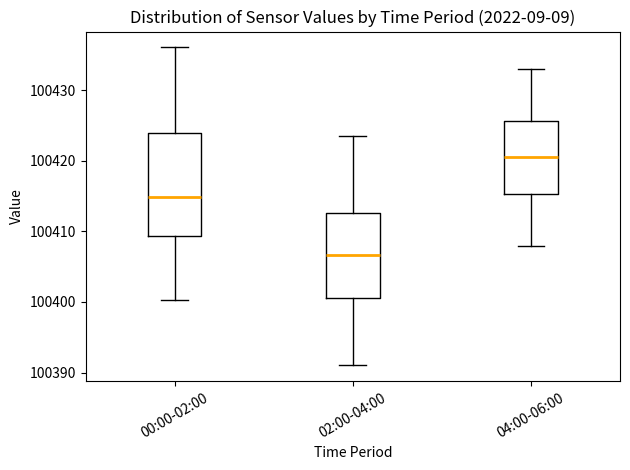

Where is the lower edge of the box for 00:00-02:00 on the y-axis? The values are not printed on the chart, so give them approximately, as read against the axis.

100409